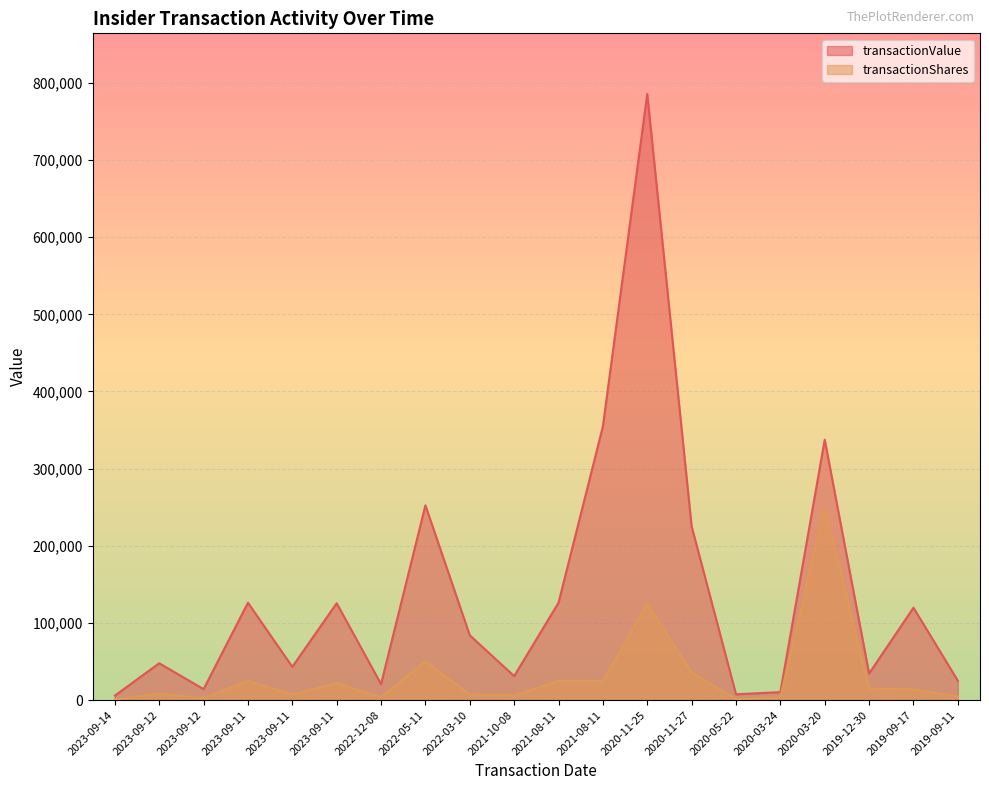

List the series in order of their overall mean, highest first.

transactionValue, transactionShares